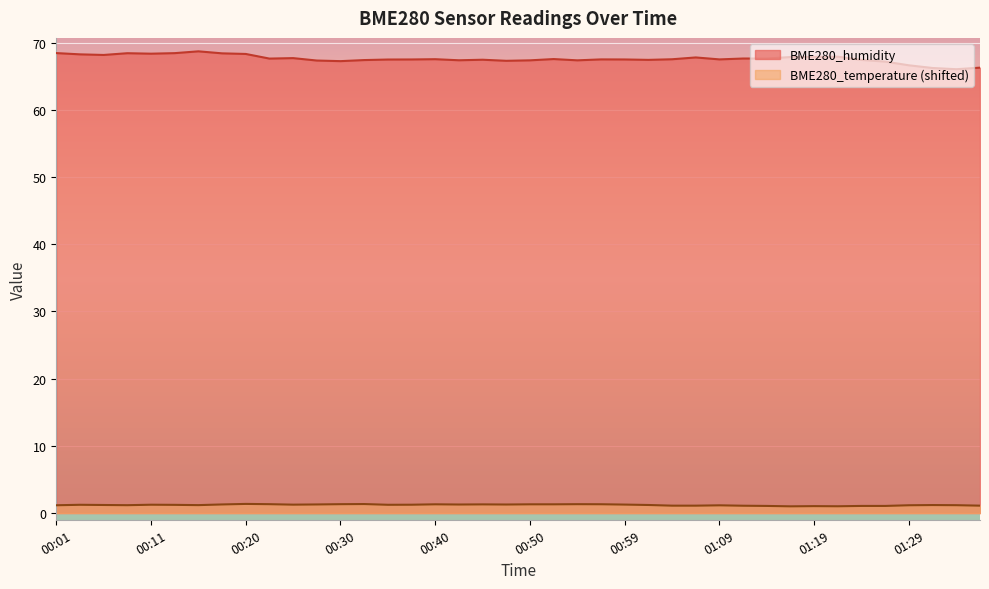

How many lines are shown in the chart?

2